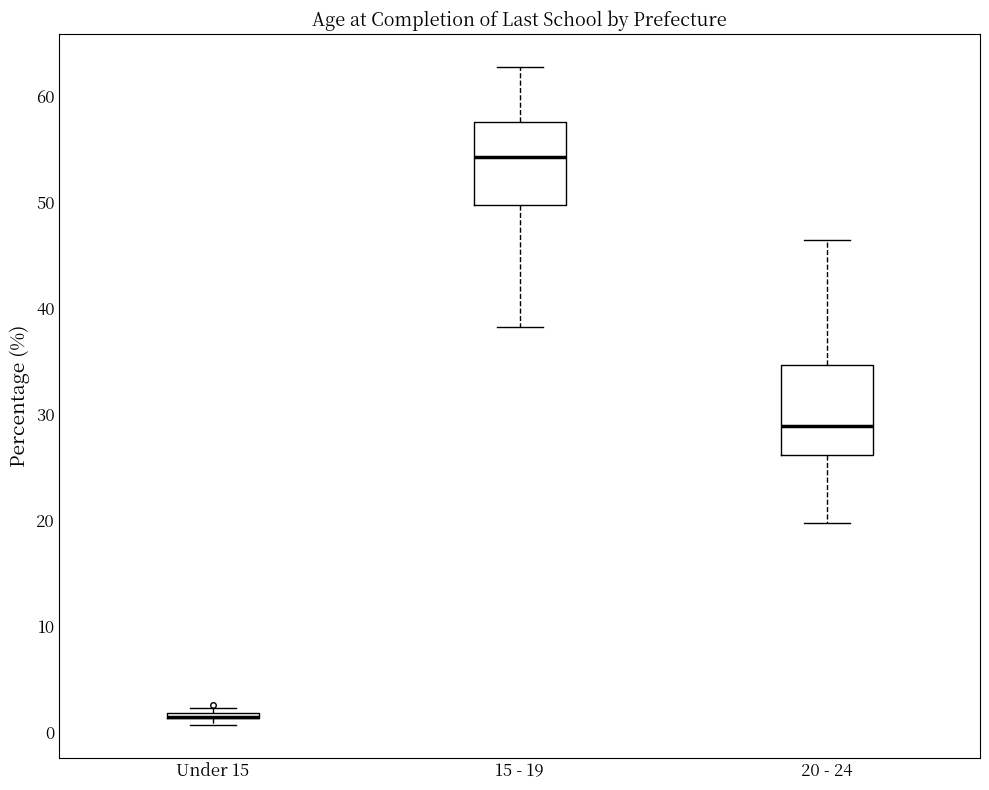

Where is the lower edge of the box for Under 15 on the y-axis? The values are not printed on the chart, so give them approximately, as read against the axis.

1